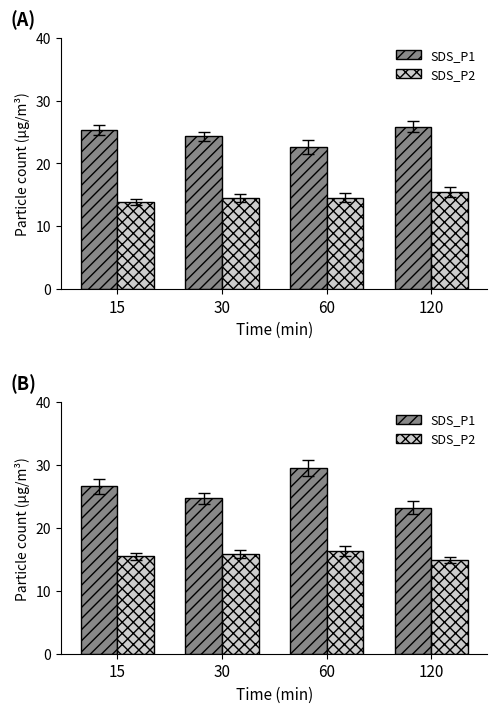

Is it true that SDS_P1 equals 23.2 at 120?

True